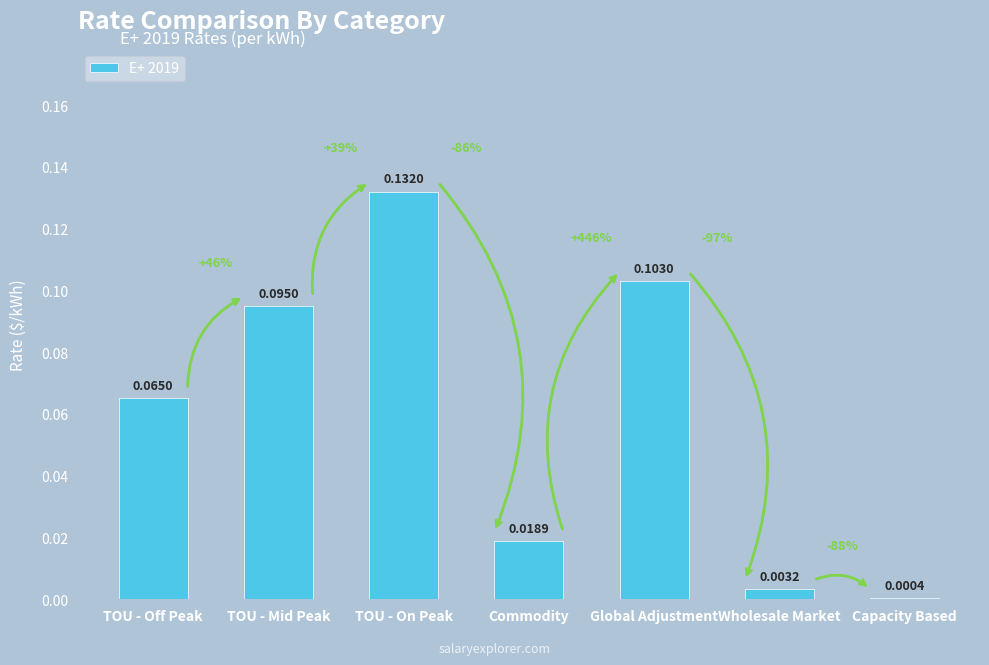

Which has a higher value, Commodity or Capacity Based?

Commodity